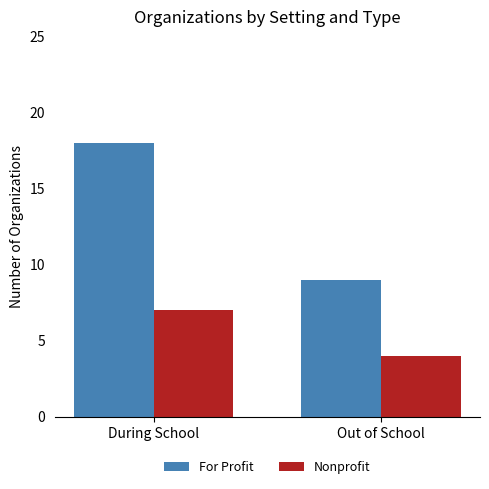

How many bars are there in total?

4